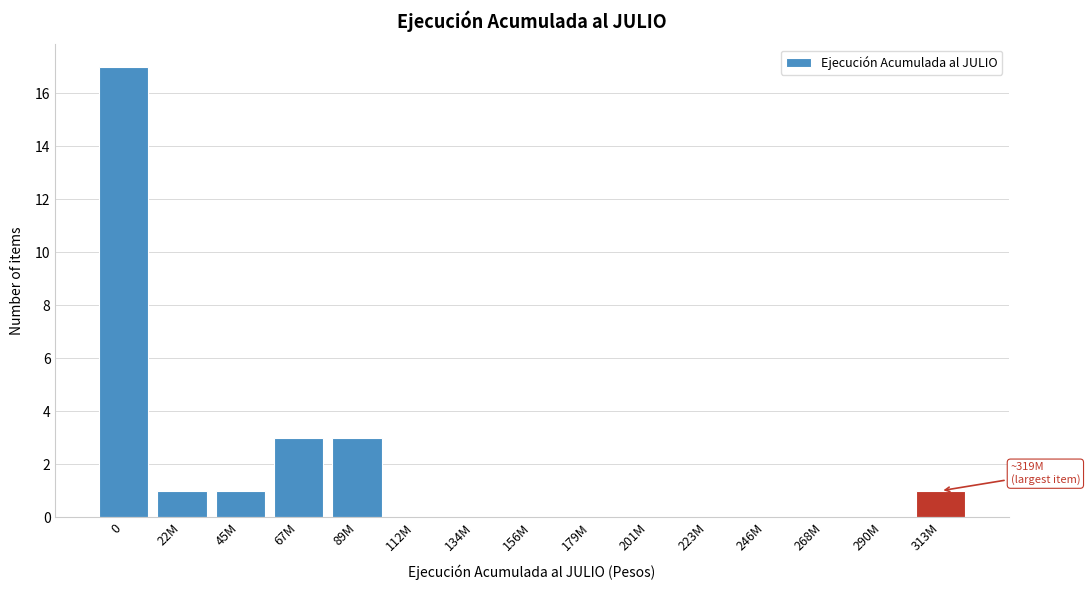

Reading left to right, what are all the values shown in this chart?

0=17	22M=1	45M=1	67M=3	89M=3	112M=0	134M=0	156M=0	179M=0	201M=0	223M=0	246M=0	268M=0	290M=0	313M=1